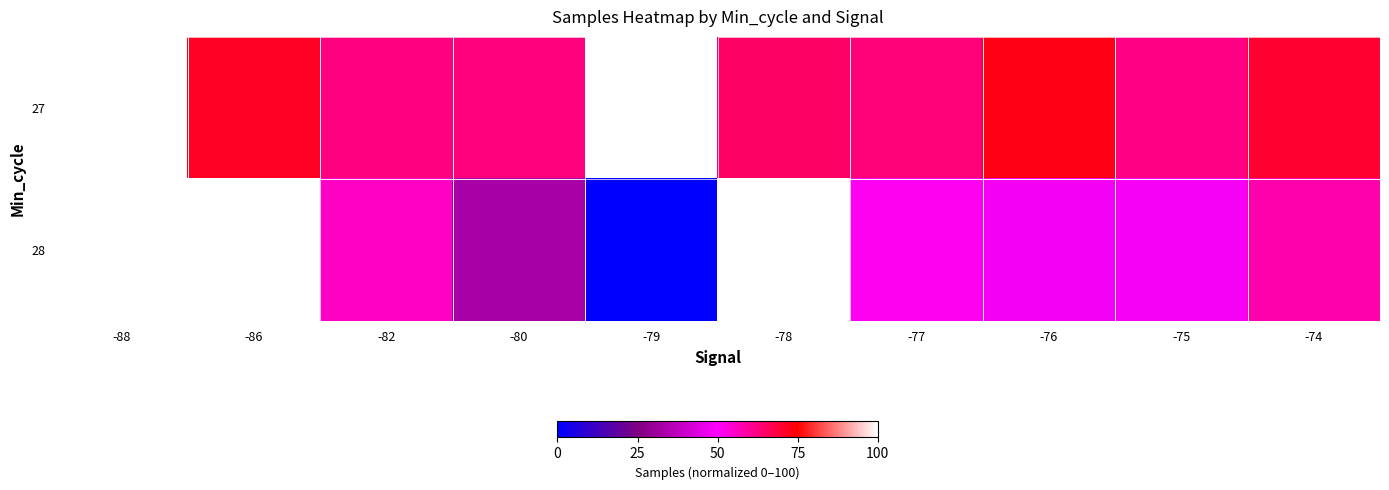

True or false: 27 has a value of 70.2 at -74.

True